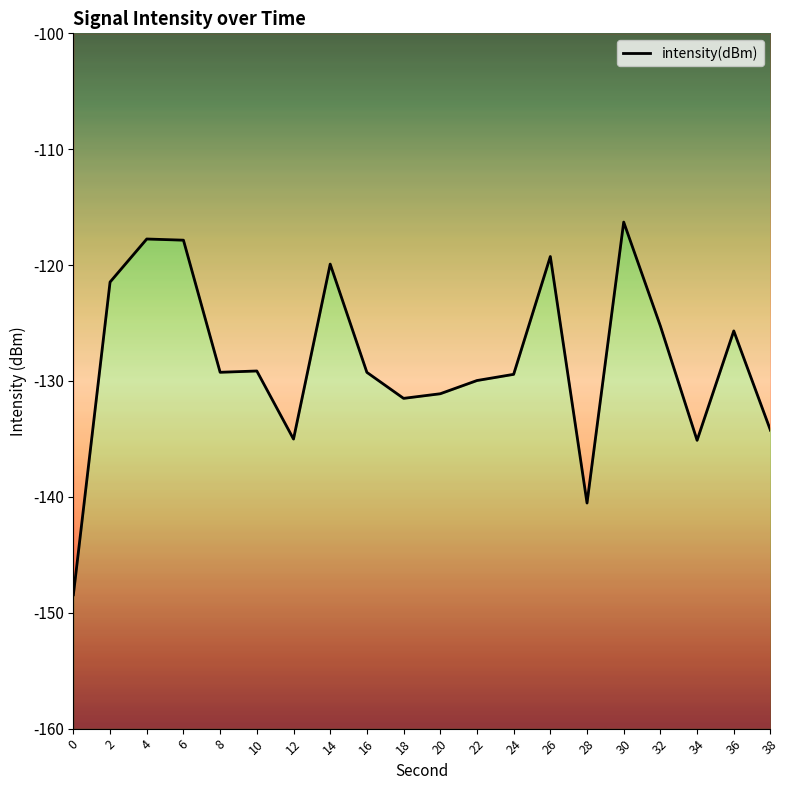

Is it true that the value at 36 is -31.4?

False